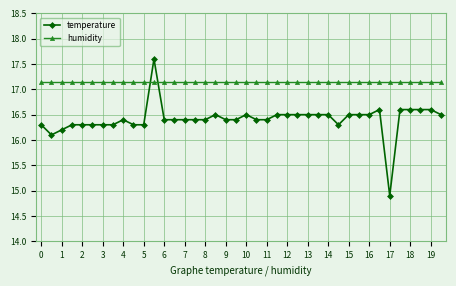

List the series in order of their peak value, lowest first.

humidity, temperature